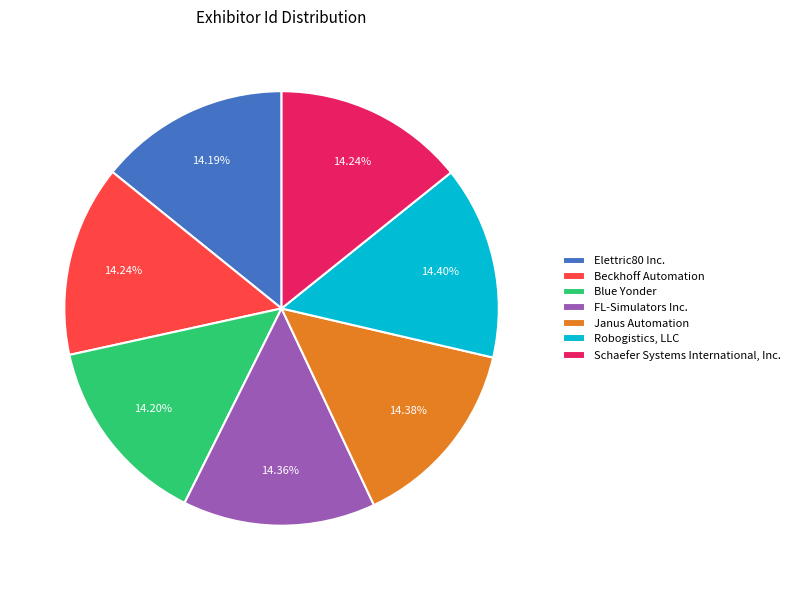

To the nearest percent, what is the combined percentage of Robogistics, LLC and FL-Simulators Inc.?

29%